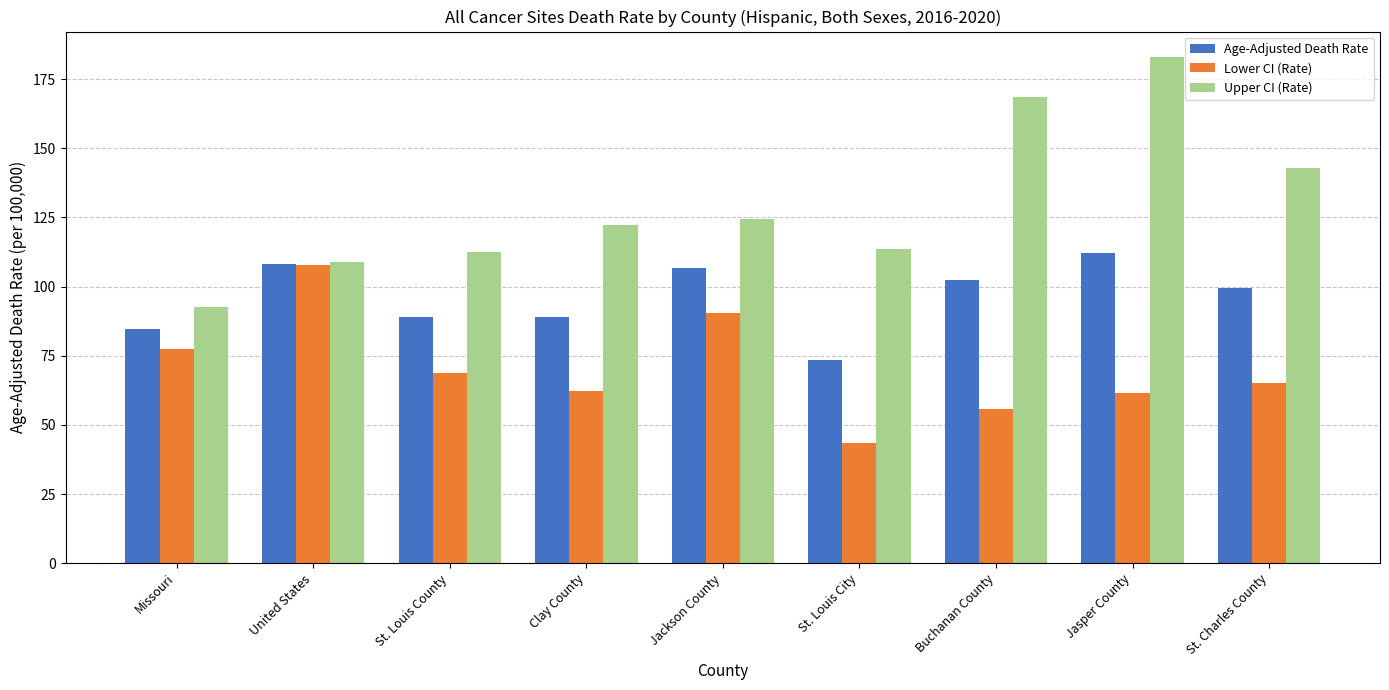

What is the total value across all series at Missouri?

254.6